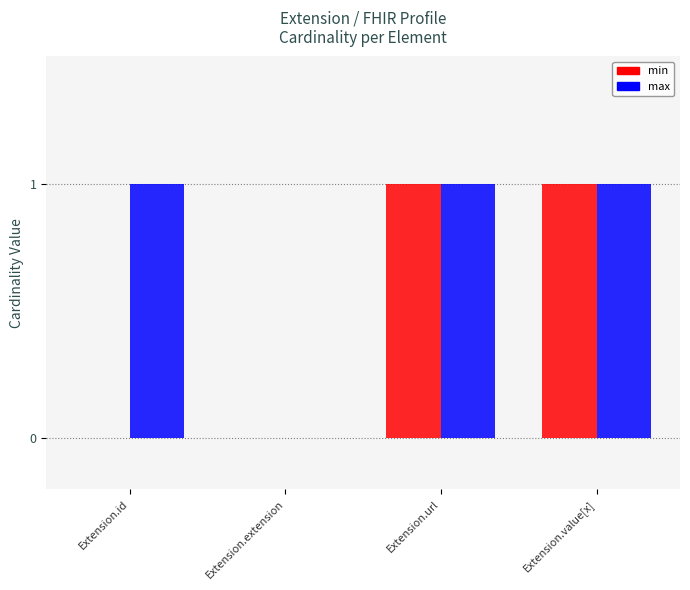

The min series shows 0 at Extension.id. True or false?

True